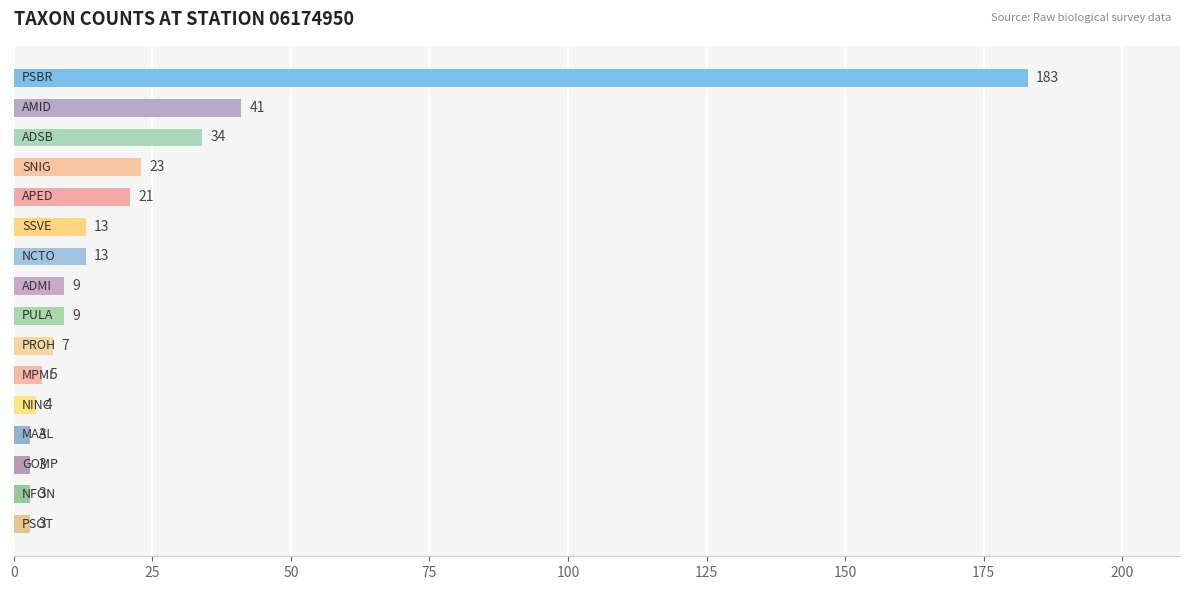

What is the value of the 4th bar from the top?

23